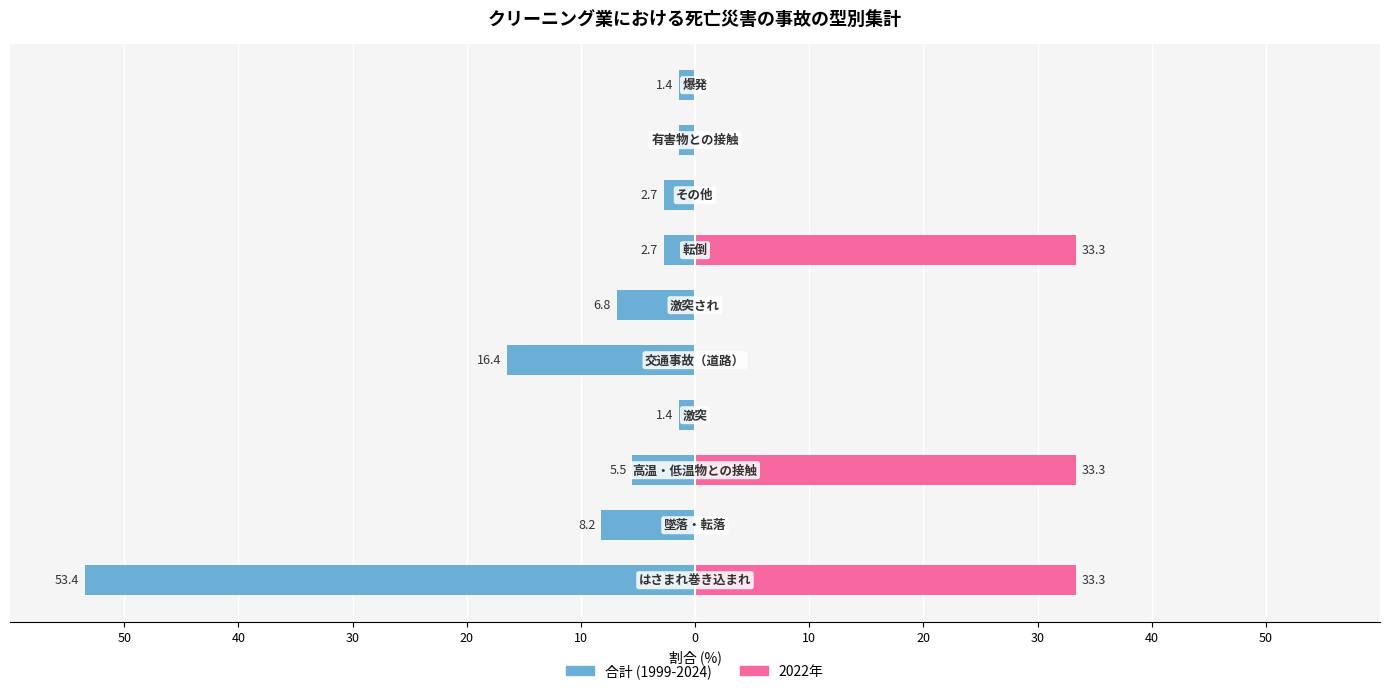

What are all the series names shown in the legend?

合計 (1999-2024), 2022年